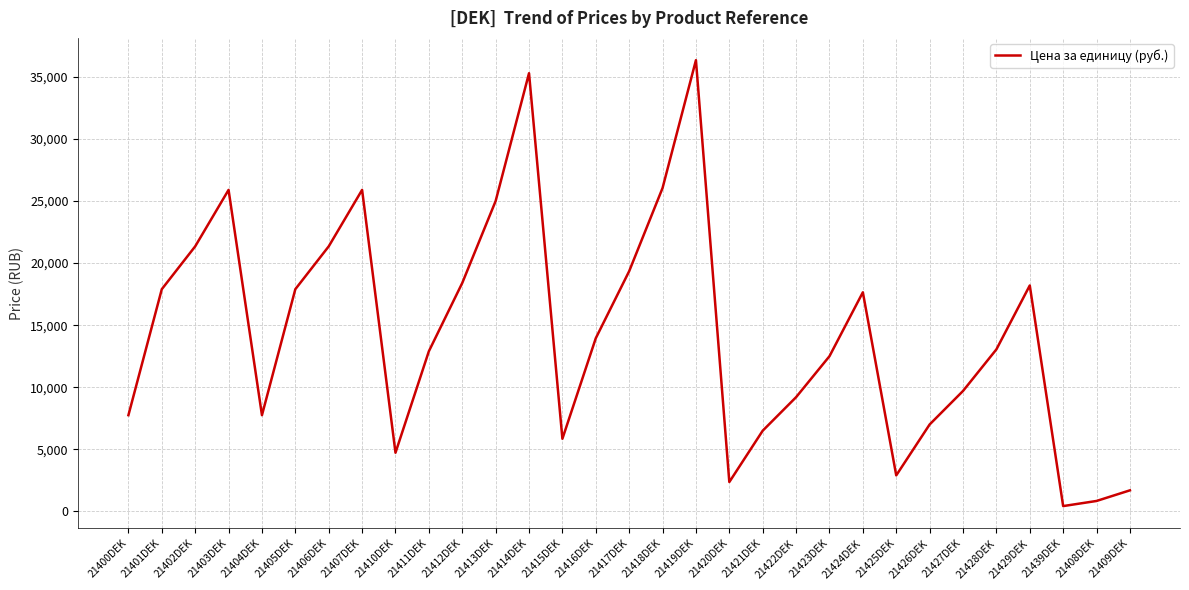

The value at 21409DEK is 1695.0. True or false?

True